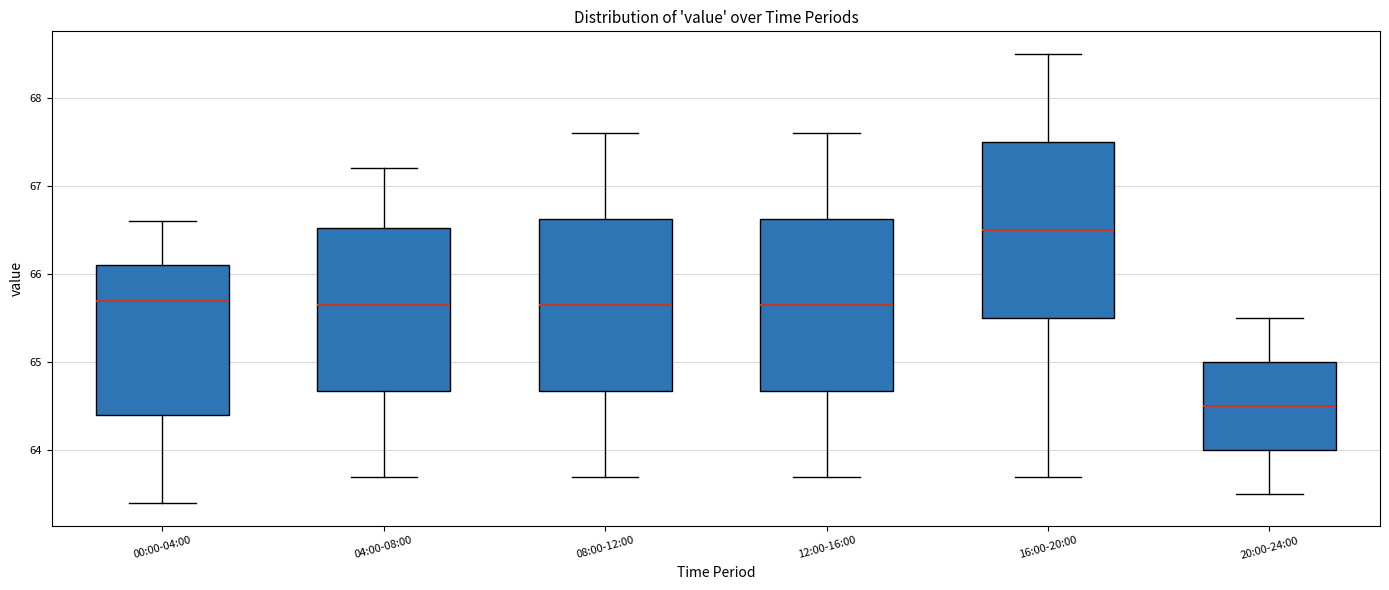

Which box has the highest median line?

16:00-20:00